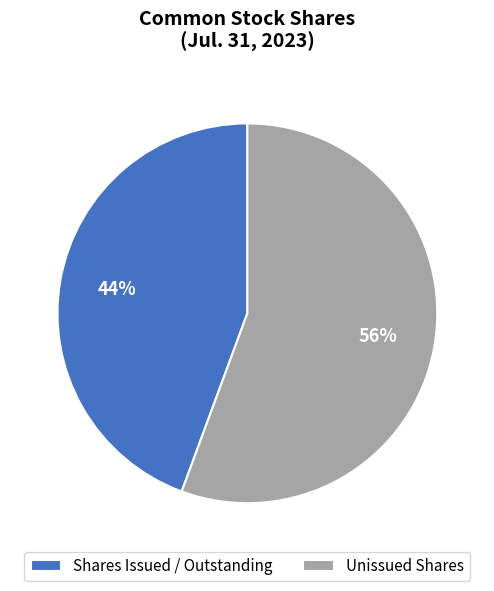

How many slices are in this pie chart?

2